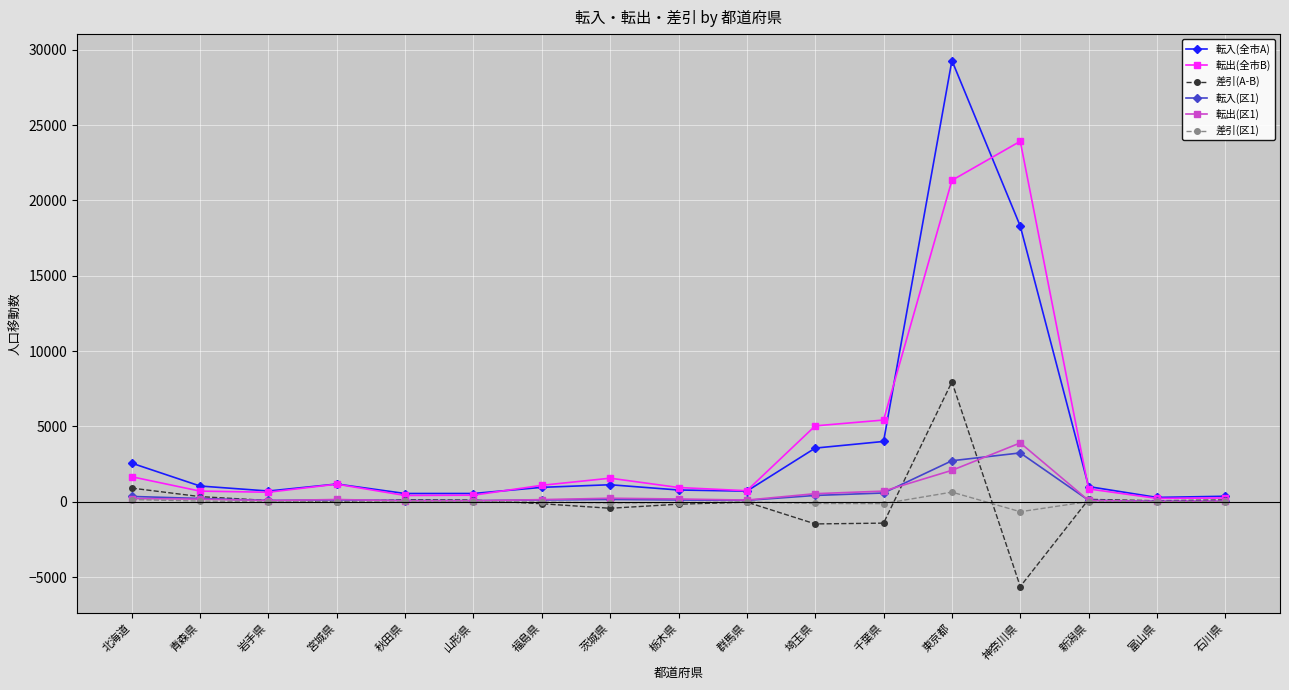

What is the sum of all 差引(A-B) values?

571